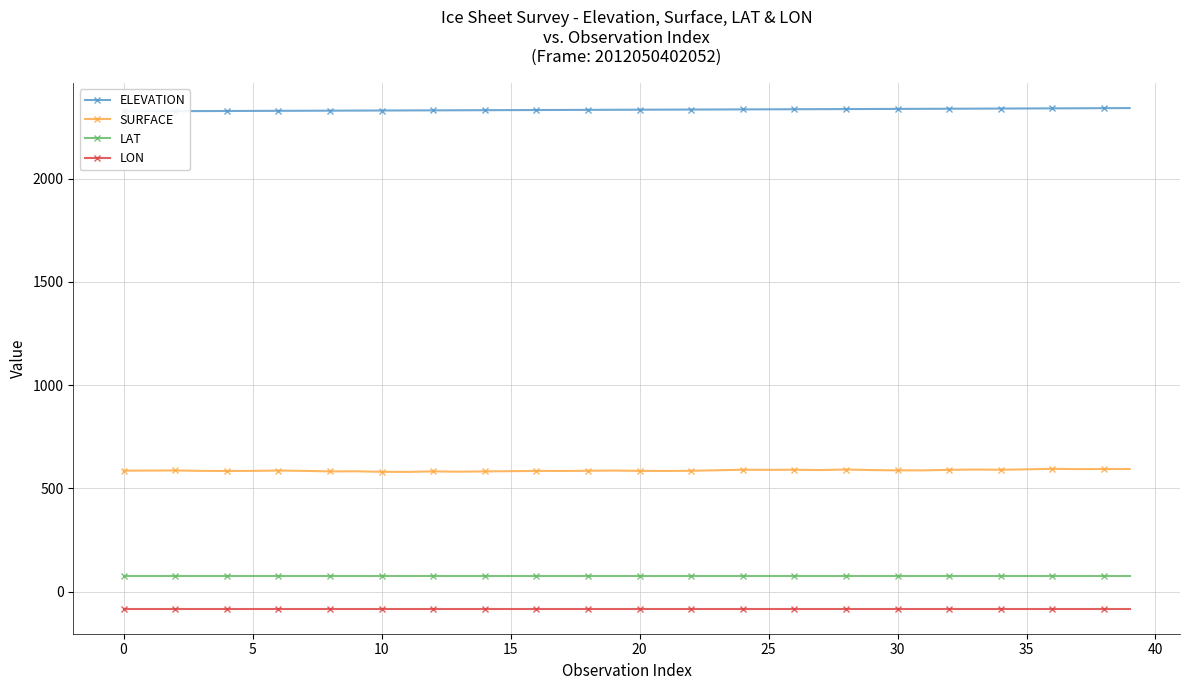

True or false: LAT and SURFACE cross at least once.

False